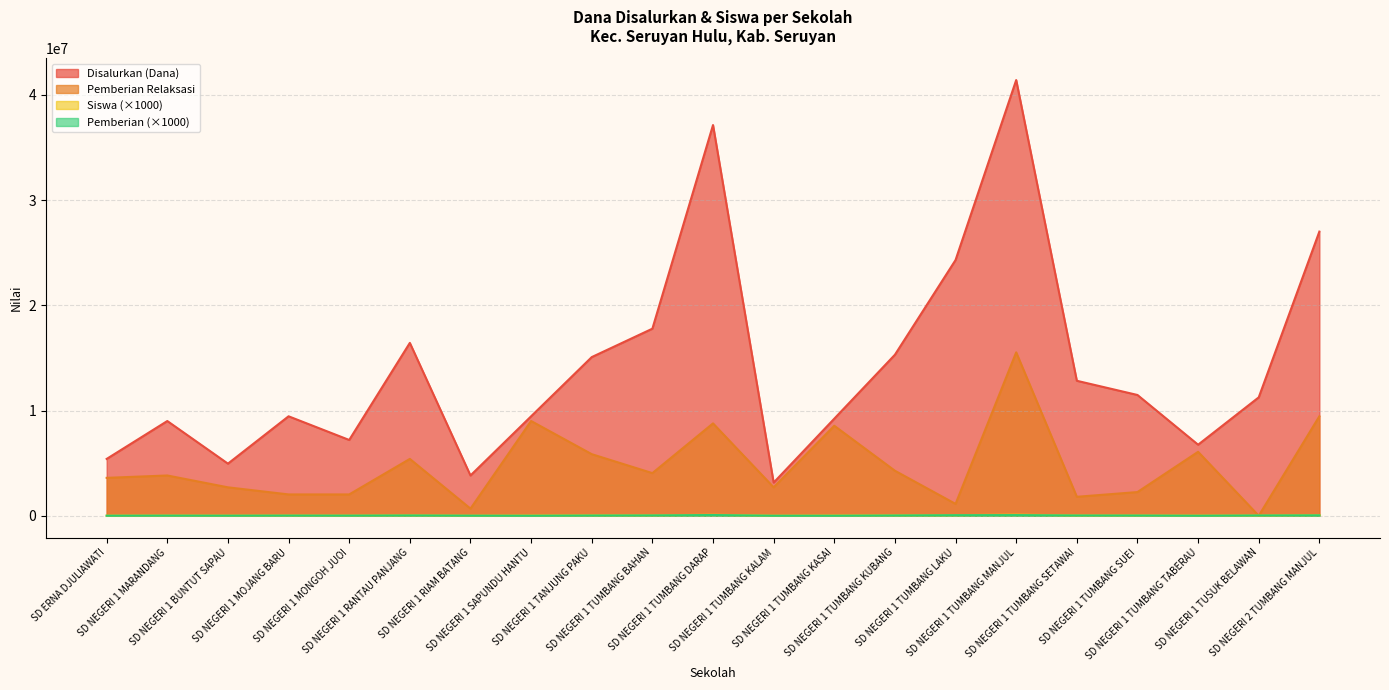

Reading left to right, transcribe all the data shown in this chart.

Disalurkan (Dana): SD ERNA DJULIAWATI=5400000	SD NEGERI 1 MARANDANG=9000000	SD NEGERI 1 BUNTUT SAPAU=4950000	SD NEGERI 1 MOJANG BARU=9450000	SD NEGERI 1 MONGOH JUOI=7200000	SD NEGERI 1 RANTAU PANJANG=16425000	SD NEGERI 1 RIAM BATANG=3825000	SD NEGERI 1 SAPUNDU HANTU=9450000	SD NEGERI 1 TANJUNG PAKU=15075000	SD NEGERI 1 TUMBANG BAHAN=17775000	SD NEGERI 1 TUMBANG DARAP=37125000	SD NEGERI 1 TUMBANG KALAM=3150000	SD NEGERI 1 TUMBANG KASAI=9225000	SD NEGERI 1 TUMBANG KUBANG=15300000	SD NEGERI 1 TUMBANG LAKU=24300000	SD NEGERI 1 TUMBANG MANJUL=41400000	SD NEGERI 1 TUMBANG SETAWAI=12825000	SD NEGERI 1 TUMBANG SUEI=11475000	SD NEGERI 1 TUMBANG TABERAU=6750000	SD NEGERI 1 TUSUK BELAWAN=11250000	SD NEGERI 2 TUMBANG MANJUL=27000000
Pemberian Relaksasi: SD ERNA DJULIAWATI=3600000	SD NEGERI 1 MARANDANG=3825000	SD NEGERI 1 BUNTUT SAPAU=2700000	SD NEGERI 1 MOJANG BARU=2025000	SD NEGERI 1 MONGOH JUOI=2025000	SD NEGERI 1 RANTAU PANJANG=5400000	SD NEGERI 1 RIAM BATANG=675000	SD NEGERI 1 SAPUNDU HANTU=9000000	SD NEGERI 1 TANJUNG PAKU=5850000	SD NEGERI 1 TUMBANG BAHAN=4050000	SD NEGERI 1 TUMBANG DARAP=8775000	SD NEGERI 1 TUMBANG KALAM=2700000	SD NEGERI 1 TUMBANG KASAI=8550000	SD NEGERI 1 TUMBANG KUBANG=4275000	SD NEGERI 1 TUMBANG LAKU=1125000	SD NEGERI 1 TUMBANG MANJUL=15525000	SD NEGERI 1 TUMBANG SETAWAI=1800000	SD NEGERI 1 TUMBANG SUEI=2250000	SD NEGERI 1 TUMBANG TABERAU=6075000	SD NEGERI 1 TUSUK BELAWAN=0	SD NEGERI 2 TUMBANG MANJUL=9450000
Siswa: SD ERNA DJULIAWATI=12000	SD NEGERI 1 MARANDANG=21000	SD NEGERI 1 BUNTUT SAPAU=13000	SD NEGERI 1 MOJANG BARU=24000	SD NEGERI 1 MONGOH JUOI=17000	SD NEGERI 1 RANTAU PANJANG=42000	SD NEGERI 1 RIAM BATANG=10000	SD NEGERI 1 SAPUNDU HANTU=22000	SD NEGERI 1 TANJUNG PAKU=40000	SD NEGERI 1 TUMBANG BAHAN=42000	SD NEGERI 1 TUMBANG DARAP=92000	SD NEGERI 1 TUMBANG KALAM=7000	SD NEGERI 1 TUMBANG KASAI=23000	SD NEGERI 1 TUMBANG KUBANG=38000	SD NEGERI 1 TUMBANG LAKU=58000	SD NEGERI 1 TUMBANG MANJUL=101000	SD NEGERI 1 TUMBANG SETAWAI=31000	SD NEGERI 1 TUMBANG SUEI=27000	SD NEGERI 1 TUMBANG TABERAU=16000	SD NEGERI 1 TUSUK BELAWAN=27000	SD NEGERI 2 TUMBANG MANJUL=66000
Pemberian: SD ERNA DJULIAWATI=4000	SD NEGERI 1 MARANDANG=12000	SD NEGERI 1 BUNTUT SAPAU=7000	SD NEGERI 1 MOJANG BARU=17000	SD NEGERI 1 MONGOH JUOI=12000	SD NEGERI 1 RANTAU PANJANG=29000	SD NEGERI 1 RIAM BATANG=8000	SD NEGERI 1 SAPUNDU HANTU=1000	SD NEGERI 1 TANJUNG PAKU=22000	SD NEGERI 1 TUMBANG BAHAN=32000	SD NEGERI 1 TUMBANG DARAP=69000	SD NEGERI 1 TUMBANG KALAM=1000	SD NEGERI 1 TUMBANG KASAI=2000	SD NEGERI 1 TUMBANG KUBANG=25000	SD NEGERI 1 TUMBANG LAKU=53000	SD NEGERI 1 TUMBANG MANJUL=61000	SD NEGERI 1 TUMBANG SETAWAI=25000	SD NEGERI 1 TUMBANG SUEI=21000	SD NEGERI 1 TUMBANG TABERAU=2000	SD NEGERI 1 TUSUK BELAWAN=27000	SD NEGERI 2 TUMBANG MANJUL=40000